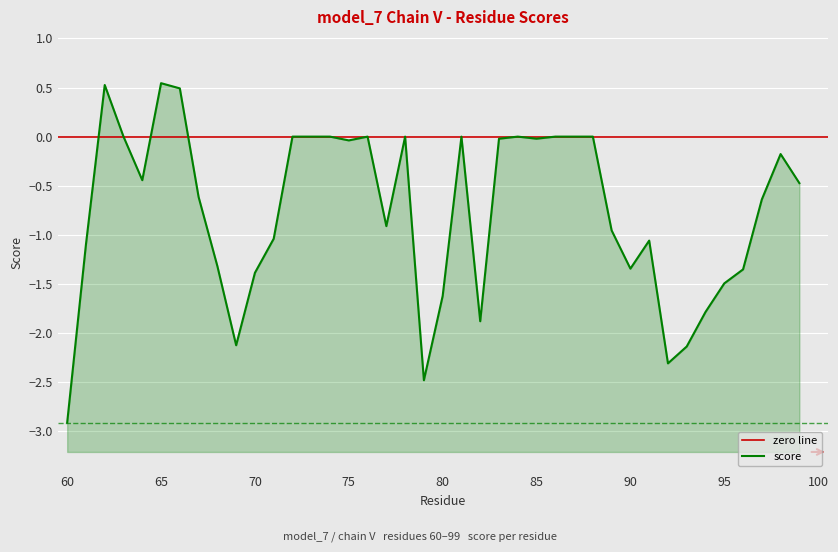

Where is the first local maximum?

62